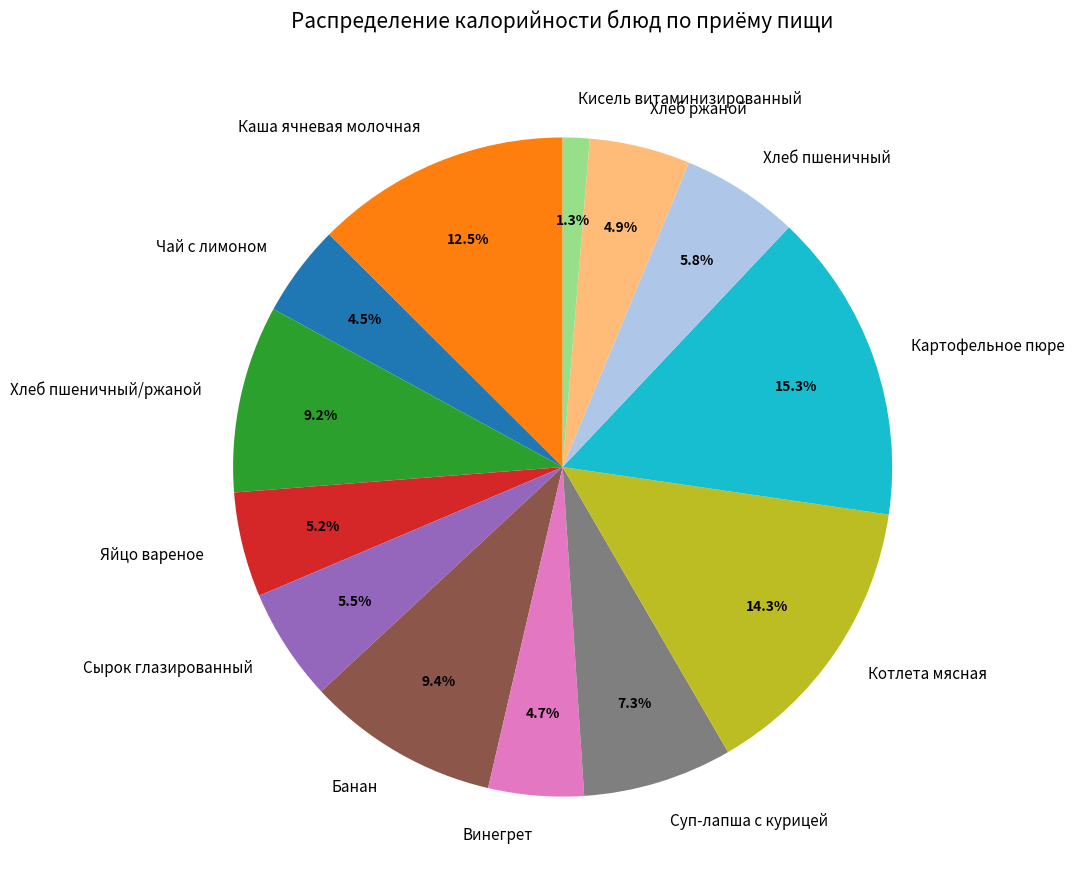

Which slice is the largest?

Картофельное пюре